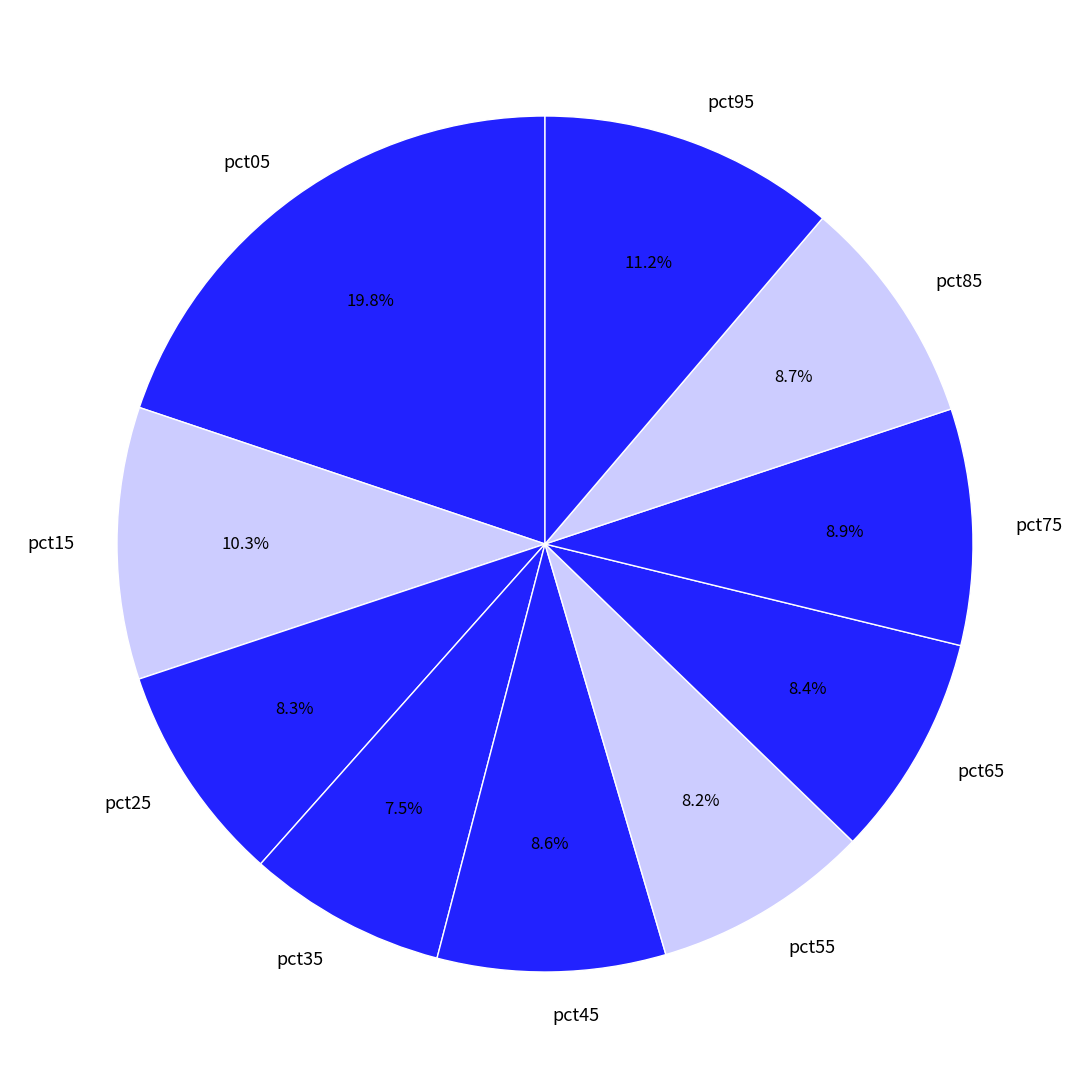

Count the number of slices in the pie.

10